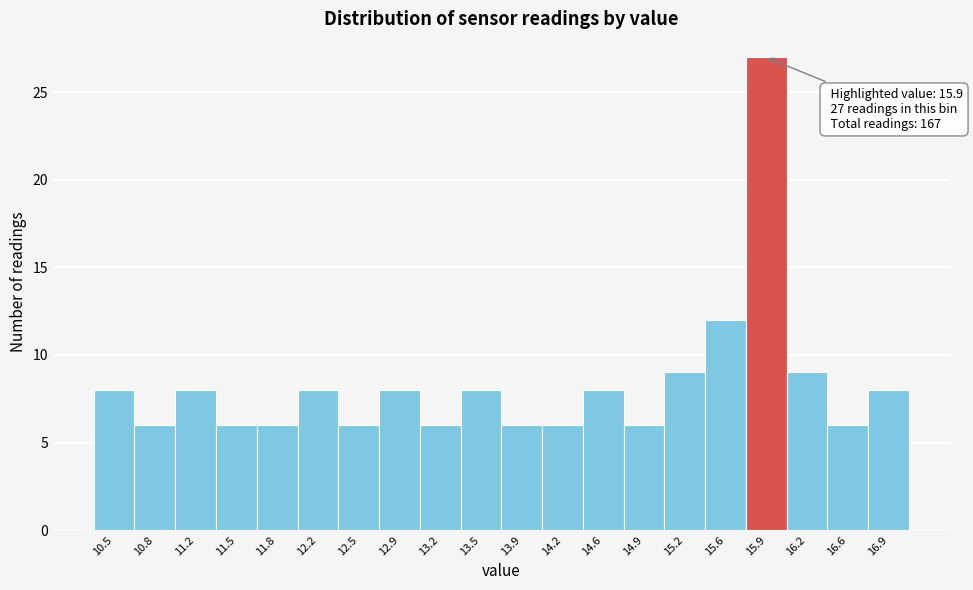

Over which range of the x-axis is the bar tallest?

15.74 to 16.08